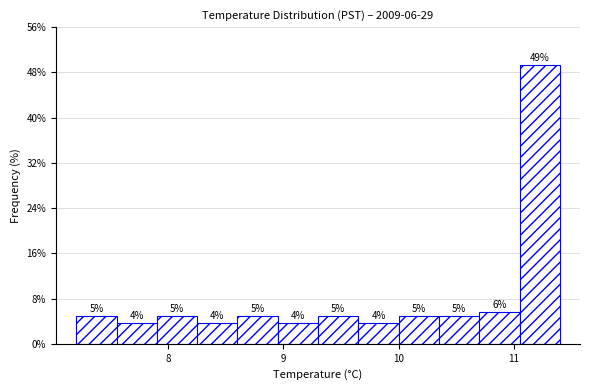

Around what value on the x-axis is the tallest bar? Give the approximate position of its centre, as read against the axis.

11.2